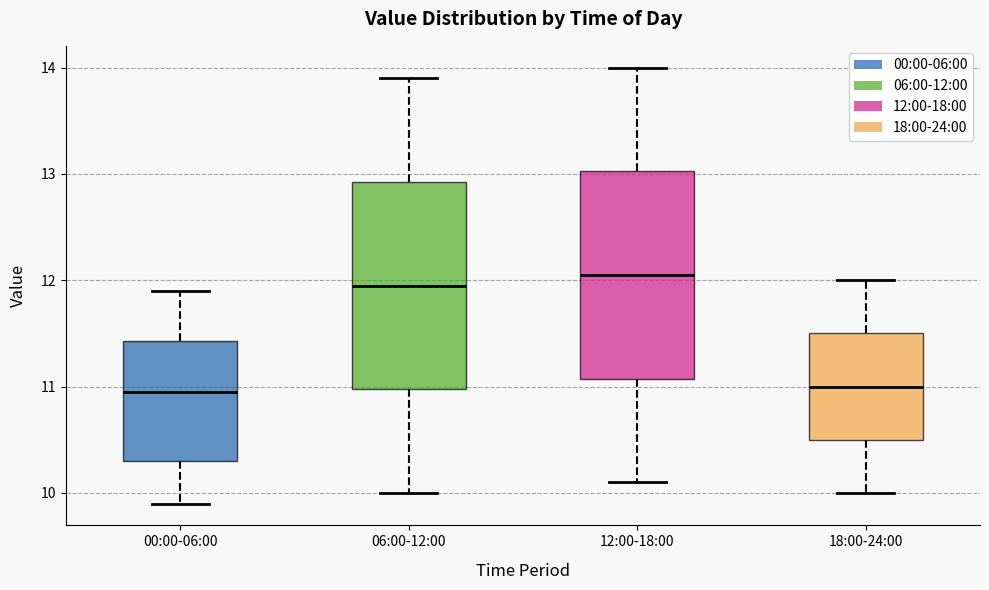

Reading left to right, transcribe this box plot: for each box, give where its median line is, the range the box spans, and where its two whiskers end, as read against the y-axis. The values are not printed on the chart, so give them approximately, as read against the axis.

00:00-06:00: median 11.0, box 10.3 to 11.4, whiskers 9.9 to 11.9
06:00-12:00: median 12.0, box 11.0 to 12.9, whiskers 10.0 to 13.9
12:00-18:00: median 12.1, box 11.1 to 13.0, whiskers 10.1 to 14.0
18:00-24:00: median 11.0, box 10.5 to 11.5, whiskers 10.0 to 12.0